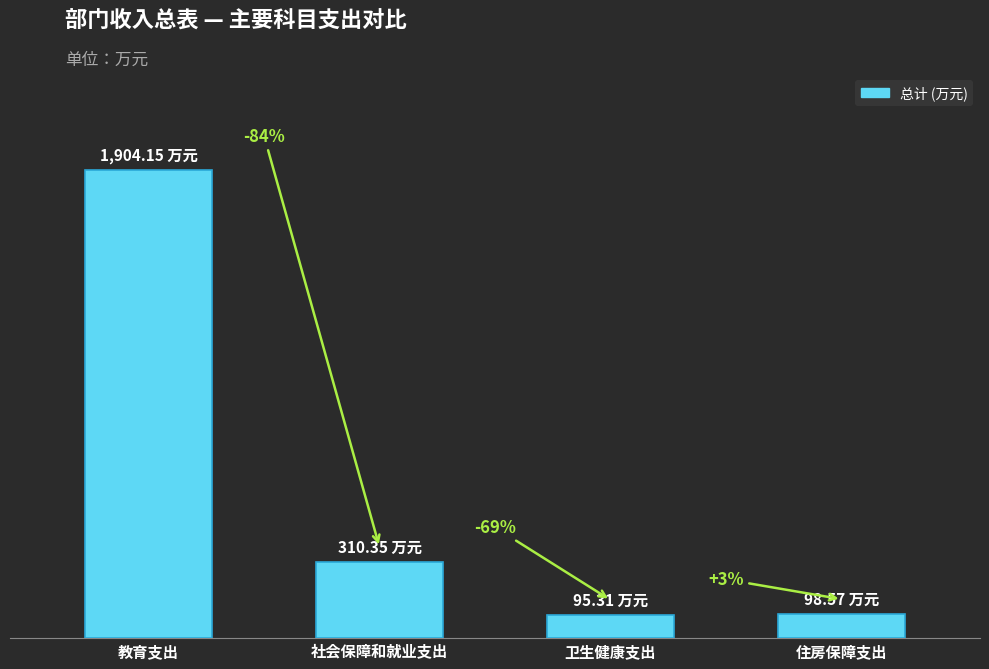

What is the difference between the second highest and second lowest values?

211.8